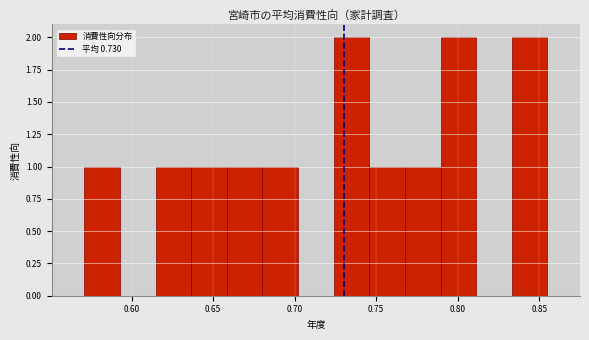

Reading left to right, list every bar in this chart as the range it spans on the x-axis followed by its height. Neither the bar edges nor the heights are printed on the chart, so give them approximately, as read against the axes.

0.570 to 0.595: 1
0.595 to 0.615: 0
0.615 to 0.635: 1
0.635 to 0.660: 1
0.660 to 0.680: 1
0.680 to 0.700: 1
0.700 to 0.725: 0
0.725 to 0.745: 2
0.745 to 0.770: 1
0.770 to 0.790: 1
0.790 to 0.810: 2
0.810 to 0.835: 0
0.835 to 0.855: 2